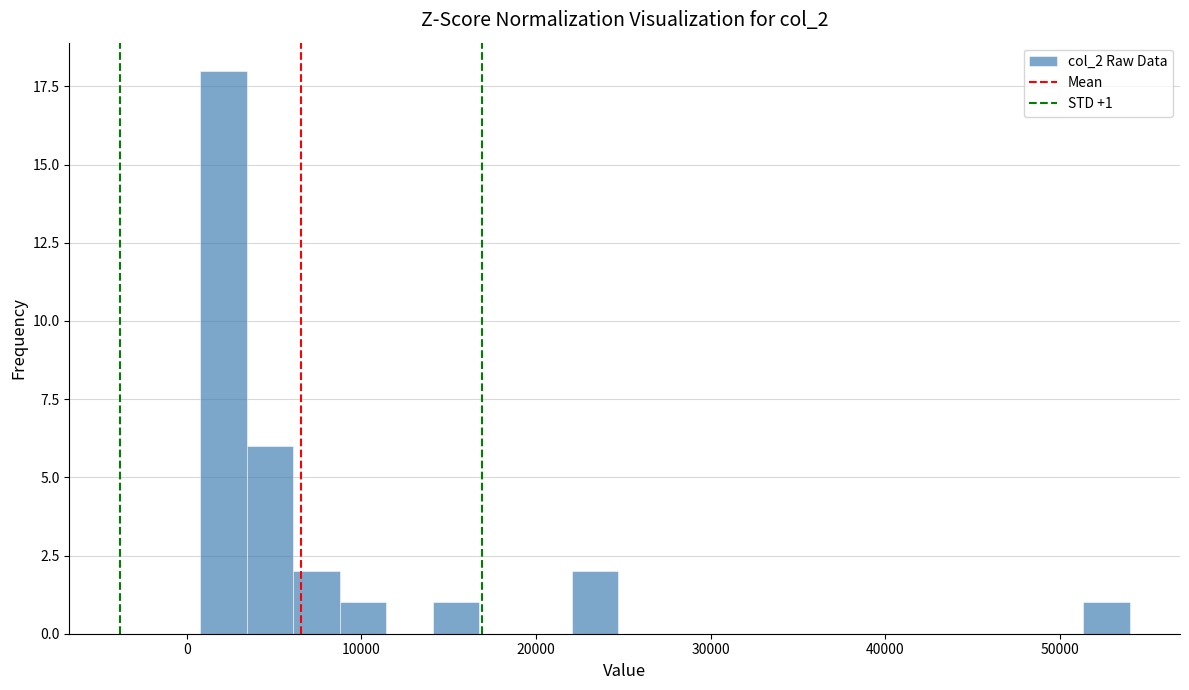

Read against the x-axis, roughly where is the centre of the tallest bar?

2000